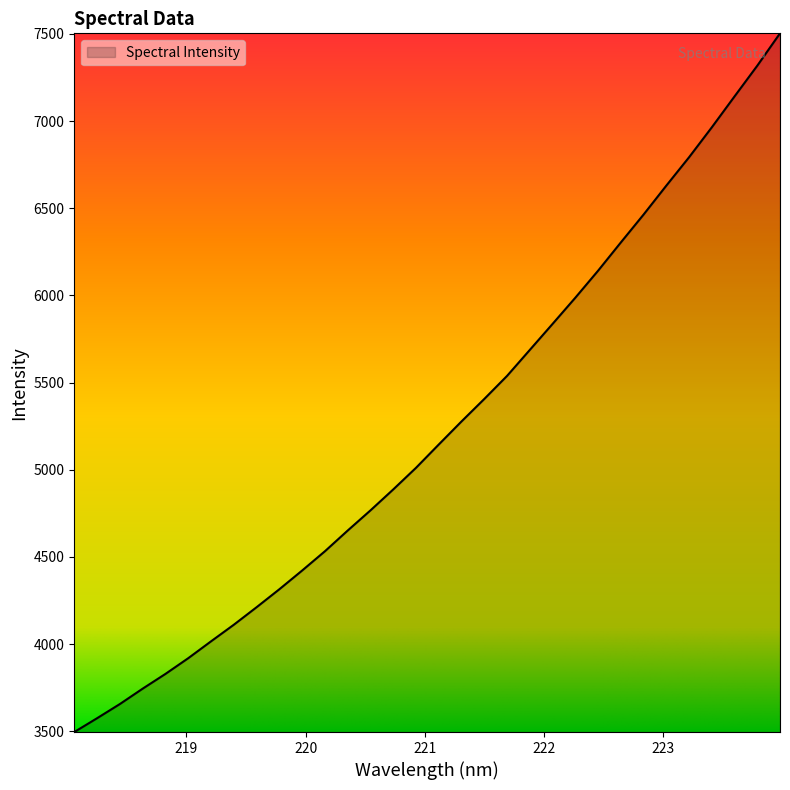

What is the difference between the maximum and minimum values?

4007.2